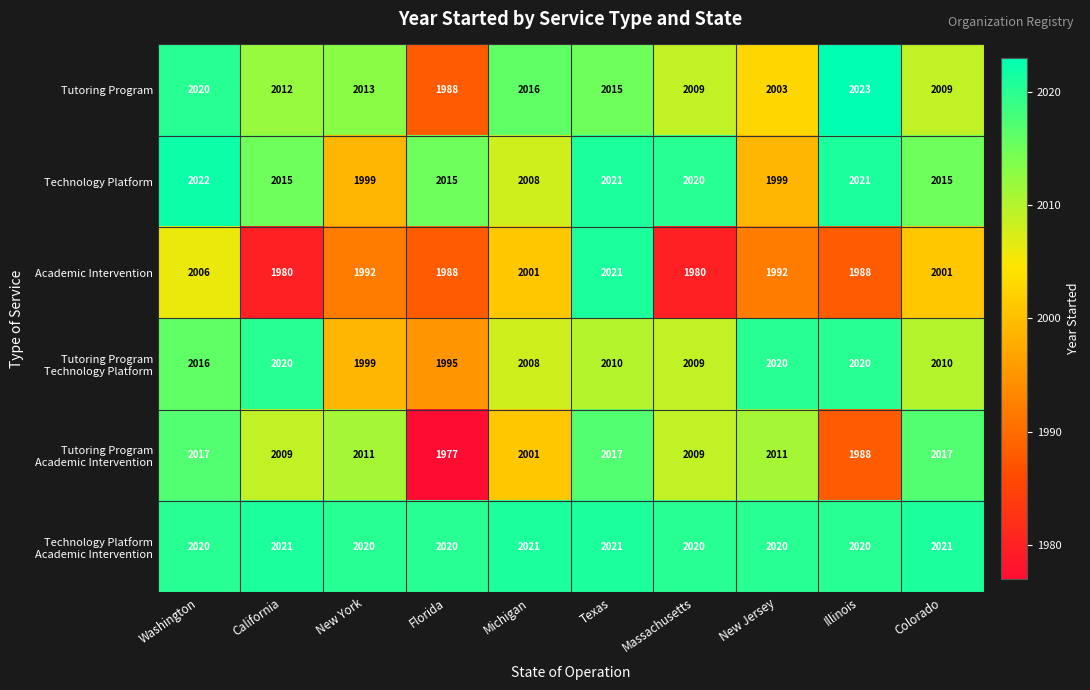

The Tutoring Program series shows 2015 at Texas. True or false?

True